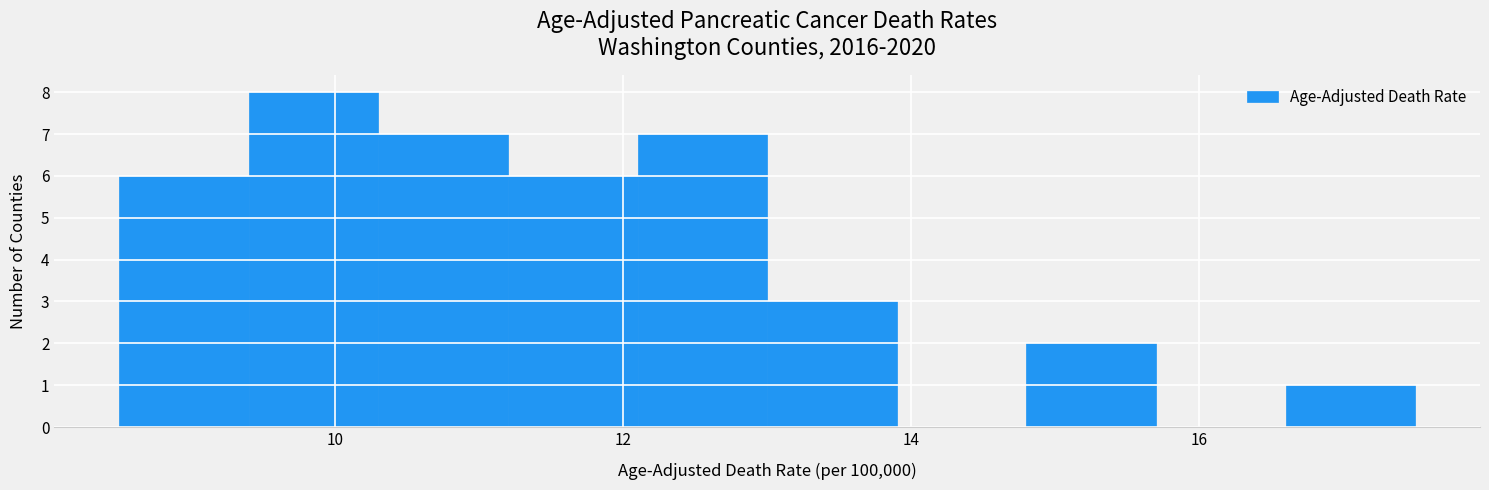

Which range on the x-axis has the tallest bar?

9.4 to 10.3